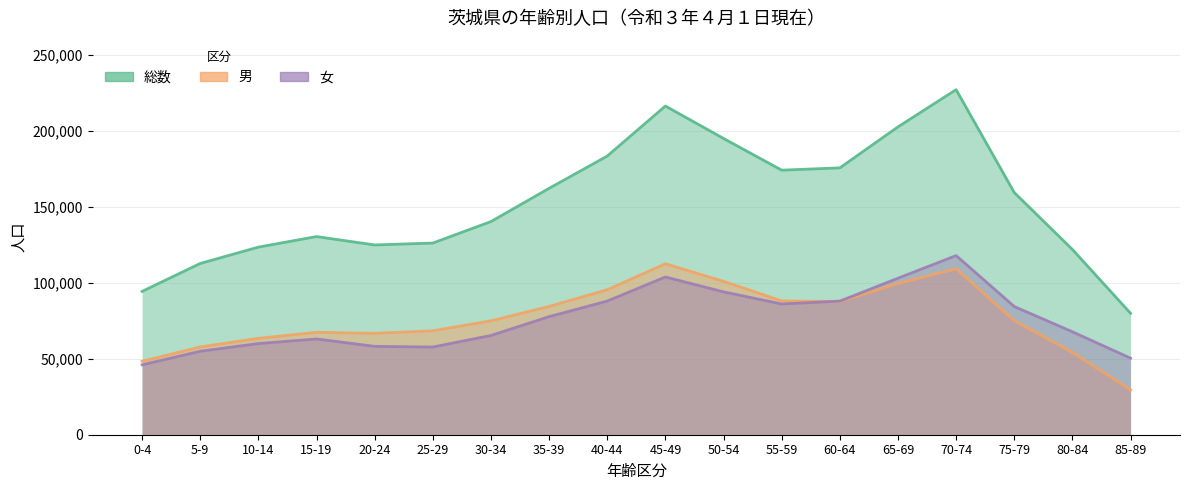

In 茨城県 女, how many points are lower than both neighbors (excluding endpoints)?

2